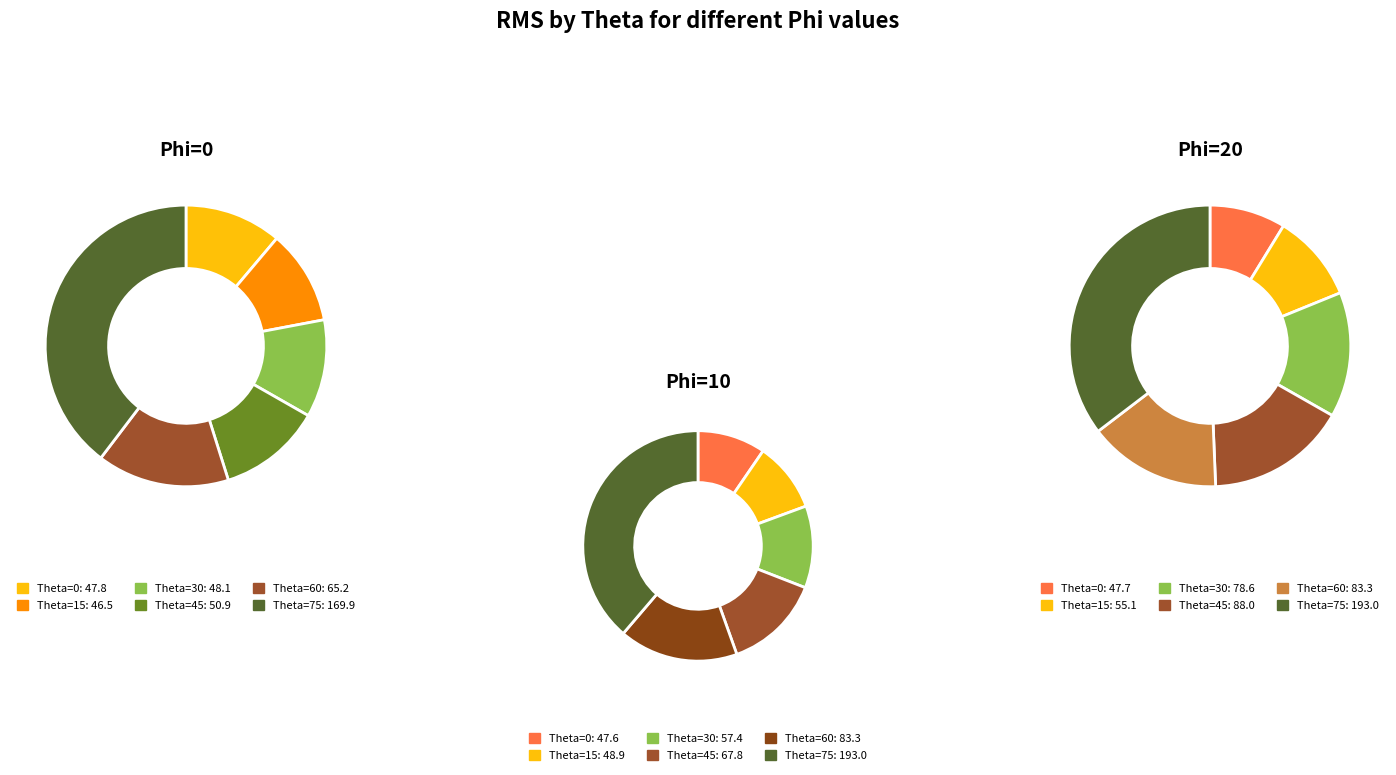

To the nearest percent, what percentage of the pie is 1?

38%